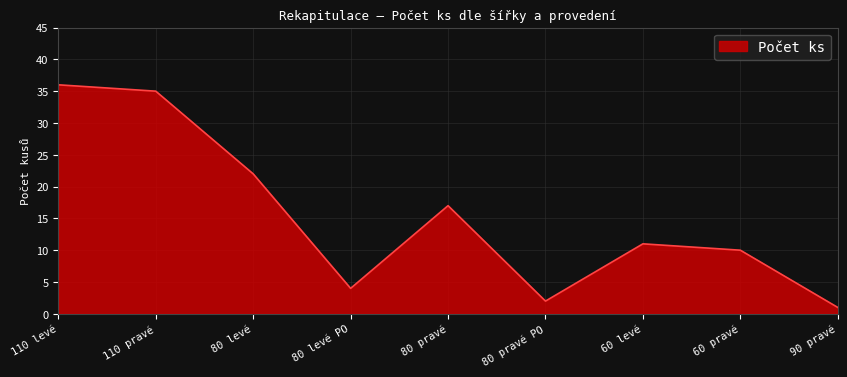

How many lines are shown in the chart?

1